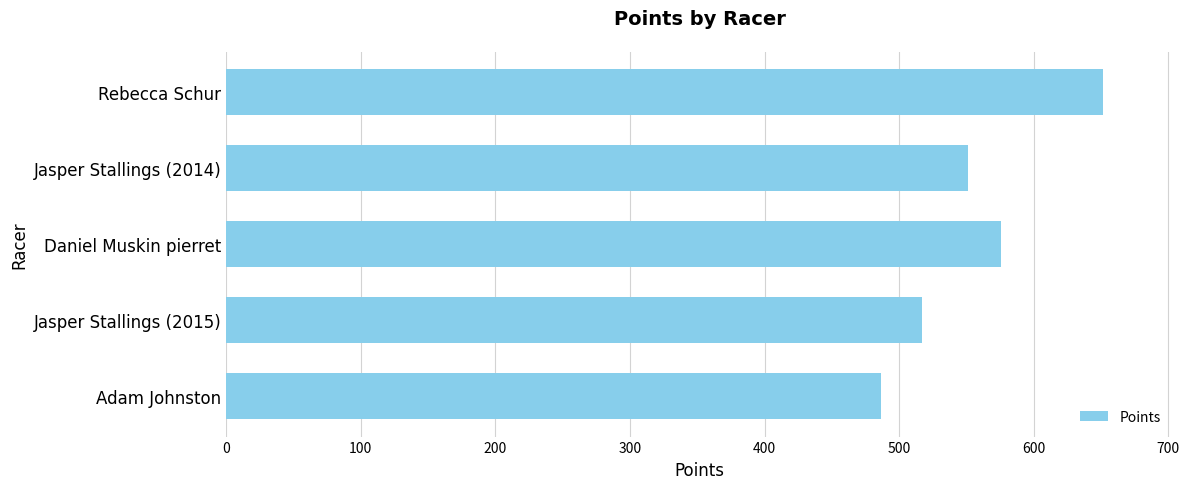

Is it true that the value at Rebecca Schur is 870.2?

False